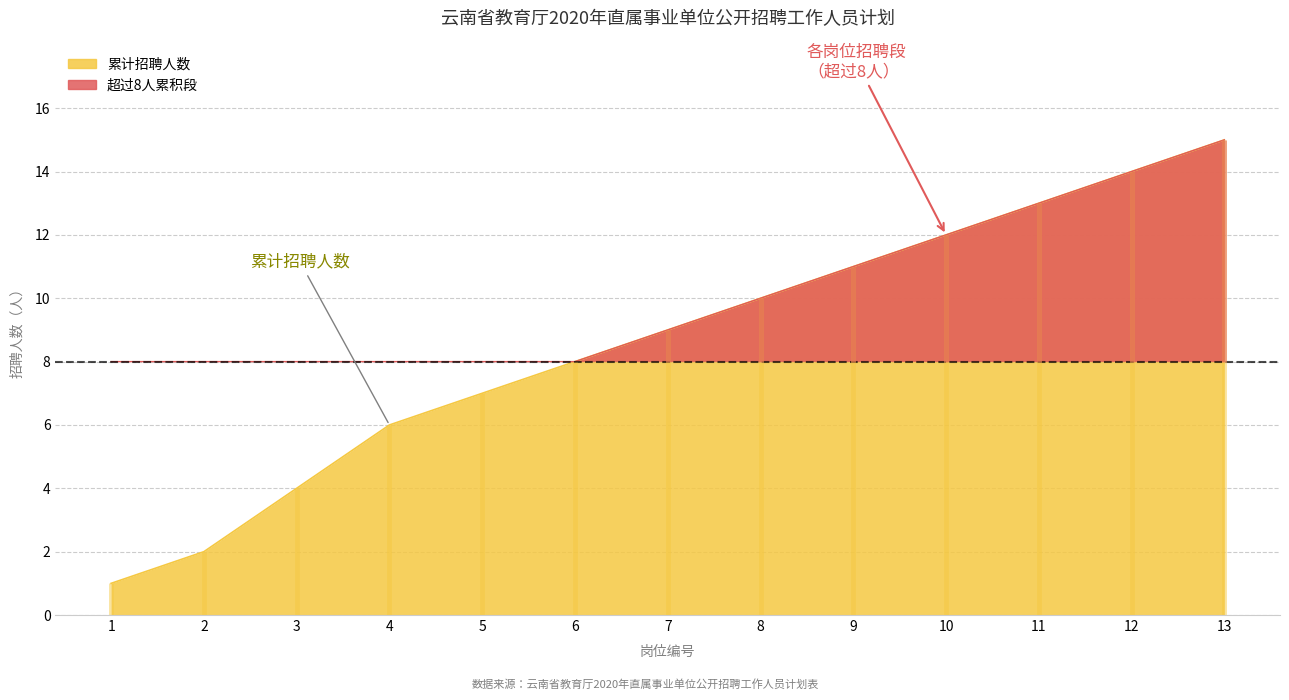

Approximately how many times larger is the value at 12 compared to 5?

2.0